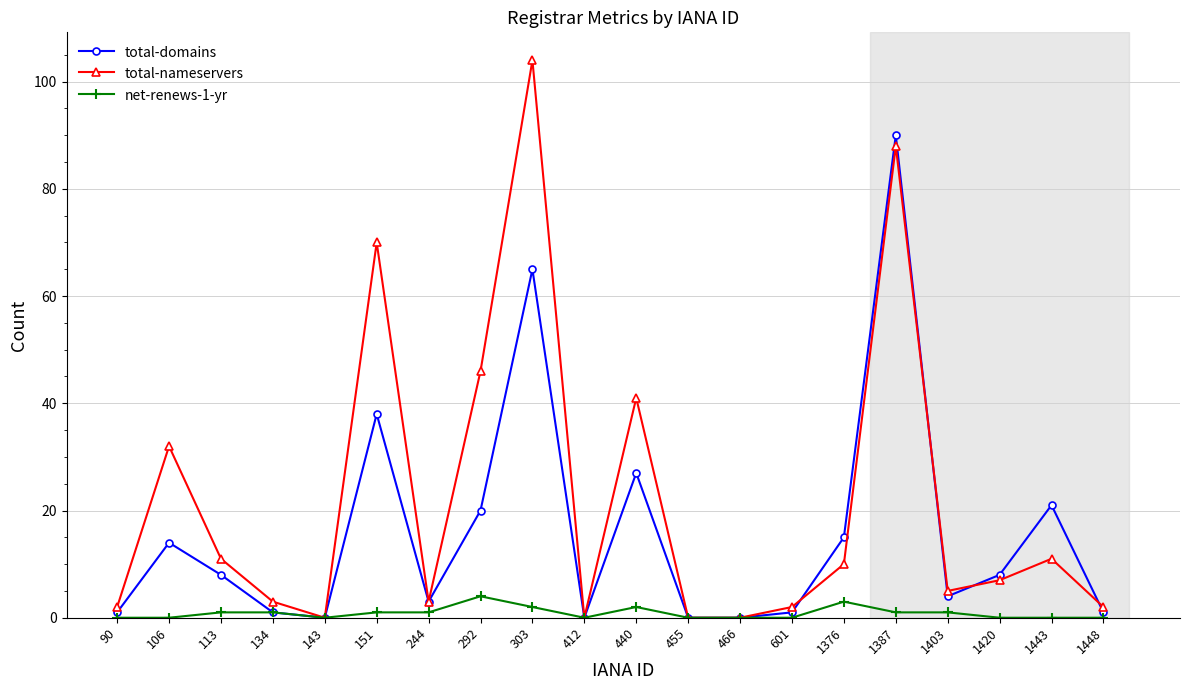

What is the greatest value displayed?

104